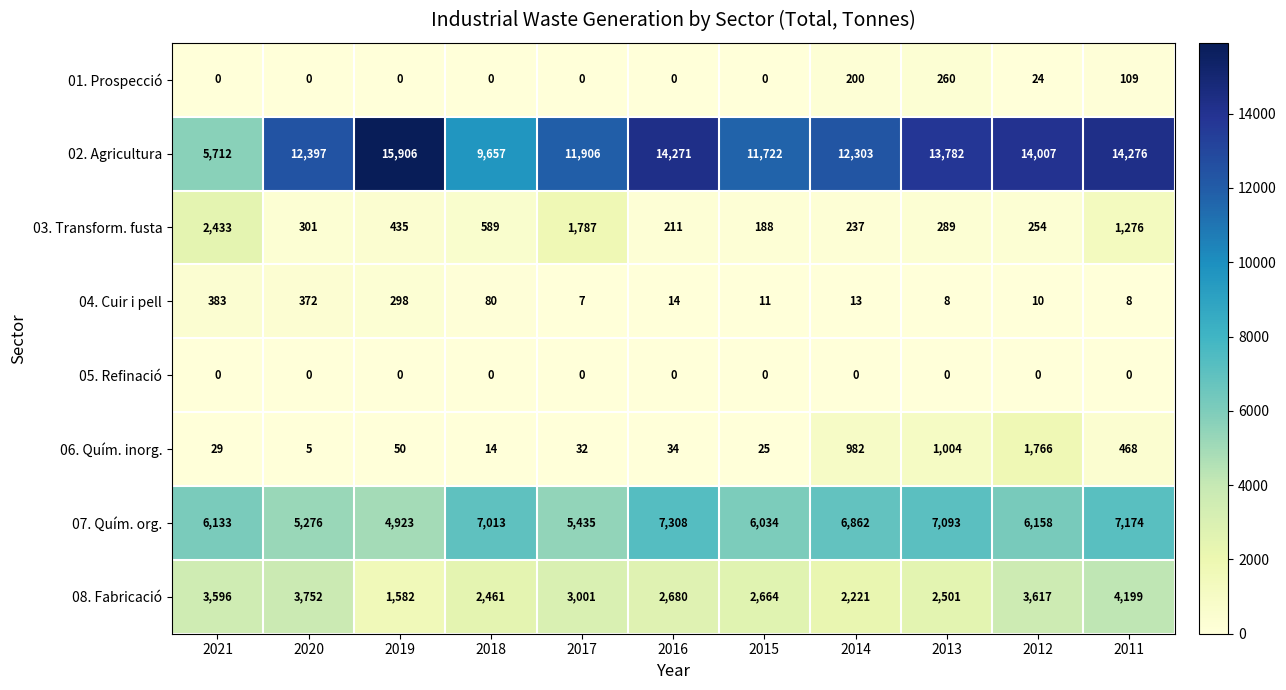

What is the spread (max minus min) of values at 2017?

11906